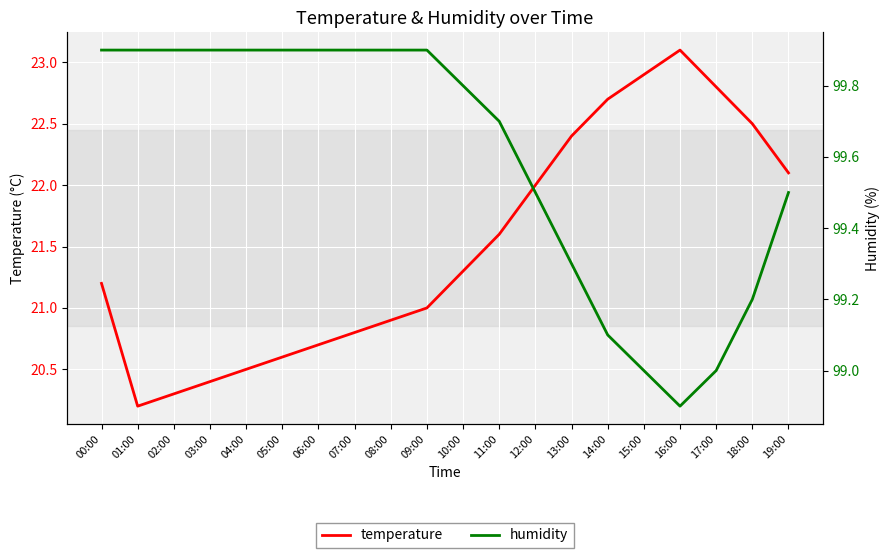

How many data points in humidity are less than 99?

1